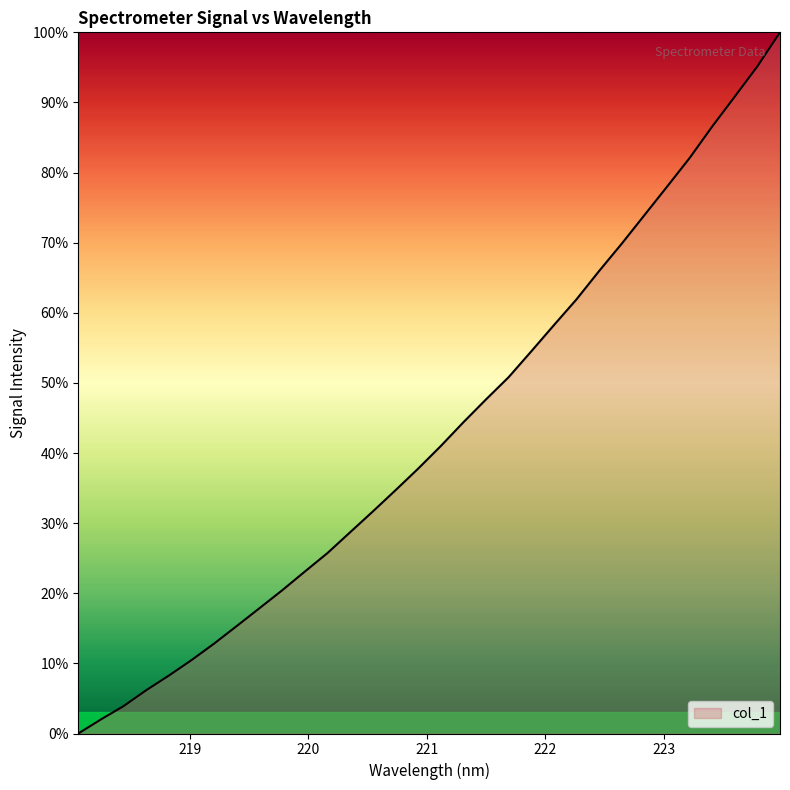

What is the maximum value shown in the chart?

100.0